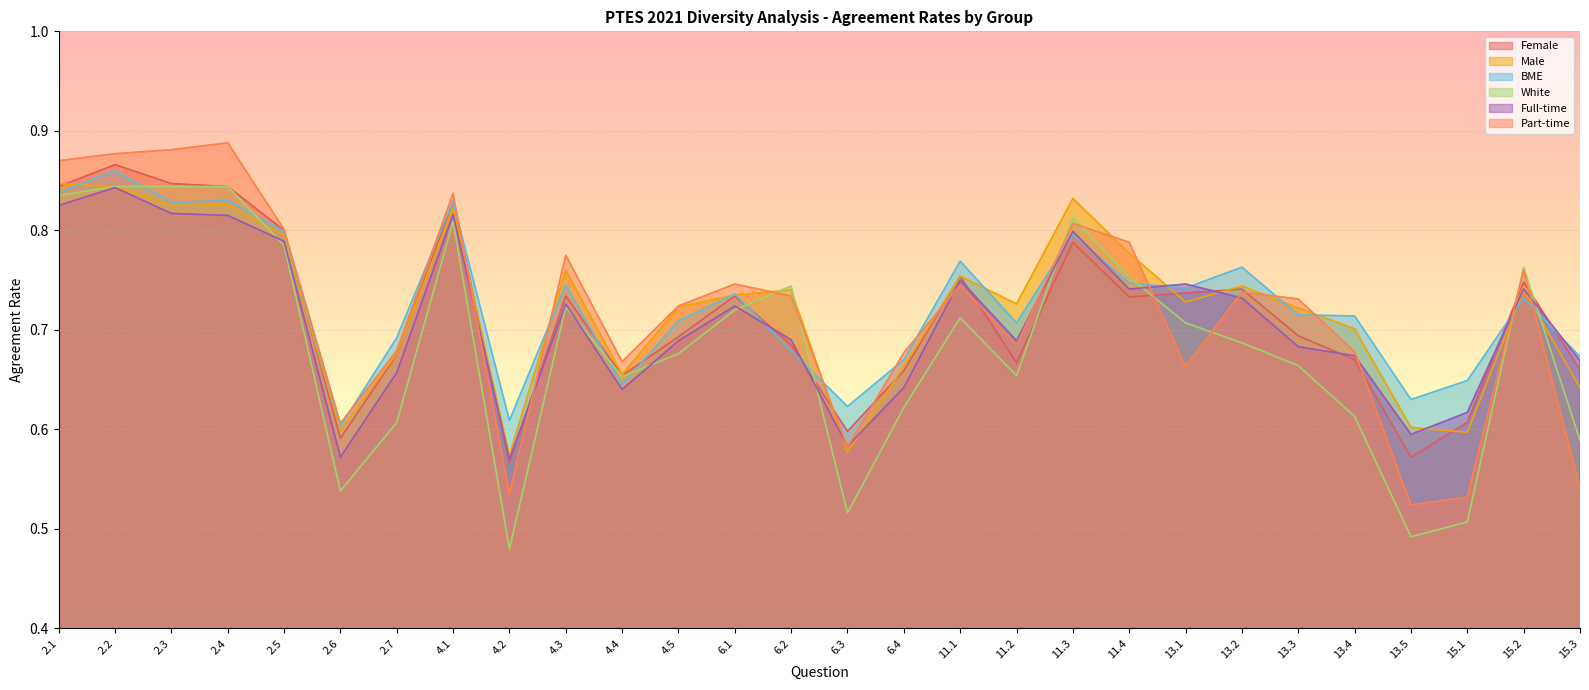

Which category has the highest value in the Part-time series?

2.4